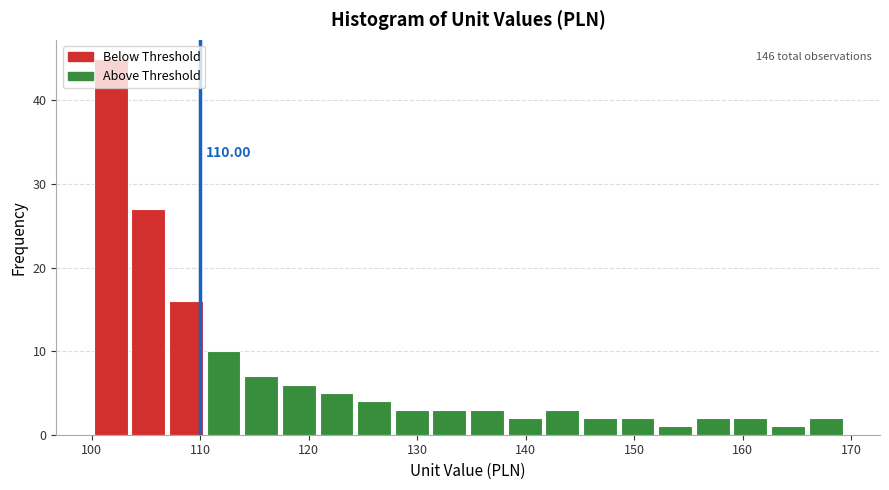

Read against the x-axis, roughly where is the centre of the tallest bar?

102